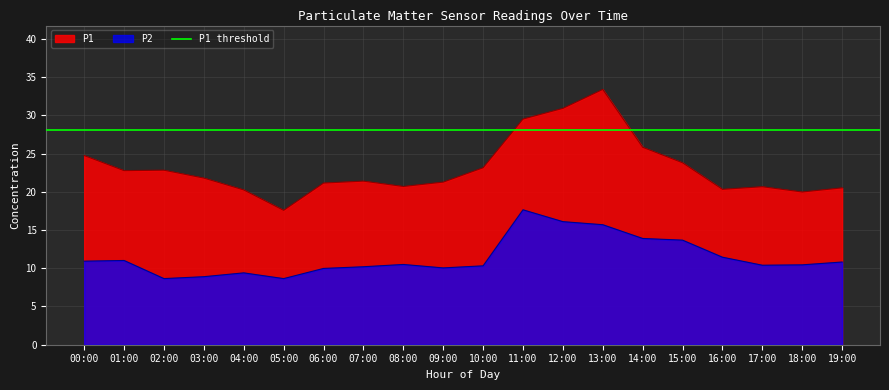

The P1 series shows 33.4 at 13:00. True or false?

True